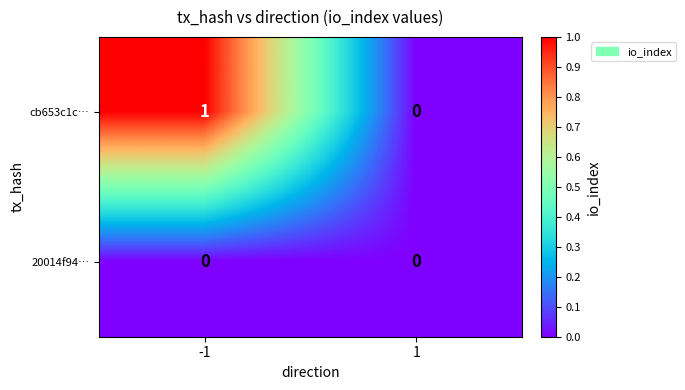

Which series has the largest range (max minus min)?

cb653c1c…